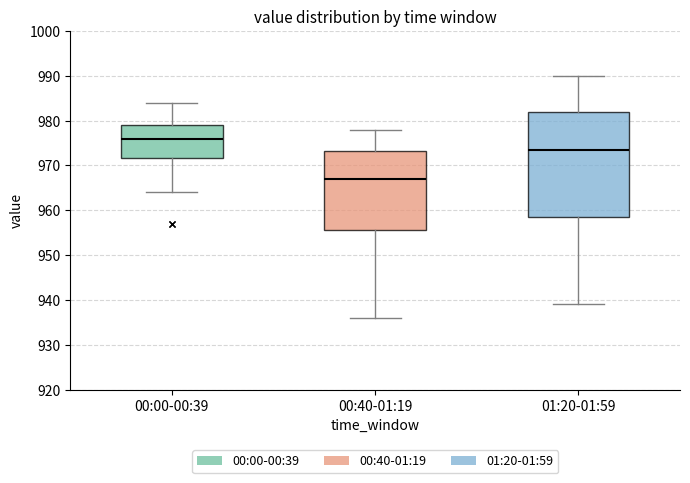

Reading left to right, read every box against the y-axis: the position of its median line, the range the box covers, and the ends of its whiskers. The values are not printed on the chart, so give them approximately, as read against the axis.

00:00-00:39: median 976, box 972 to 979, whiskers 964 to 984
00:40-01:19: median 967, box 956 to 973, whiskers 936 to 978
01:20-01:59: median 974, box 959 to 982, whiskers 939 to 990